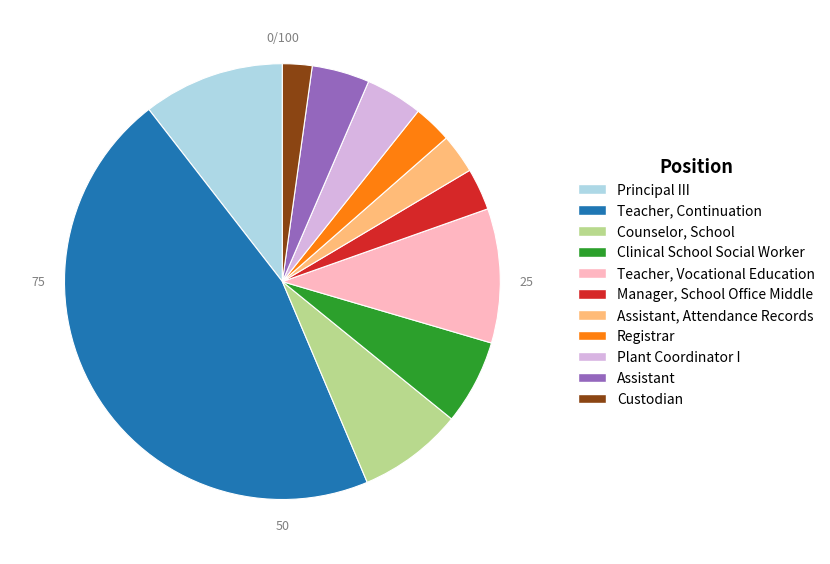

How many segments does this pie chart have?

11